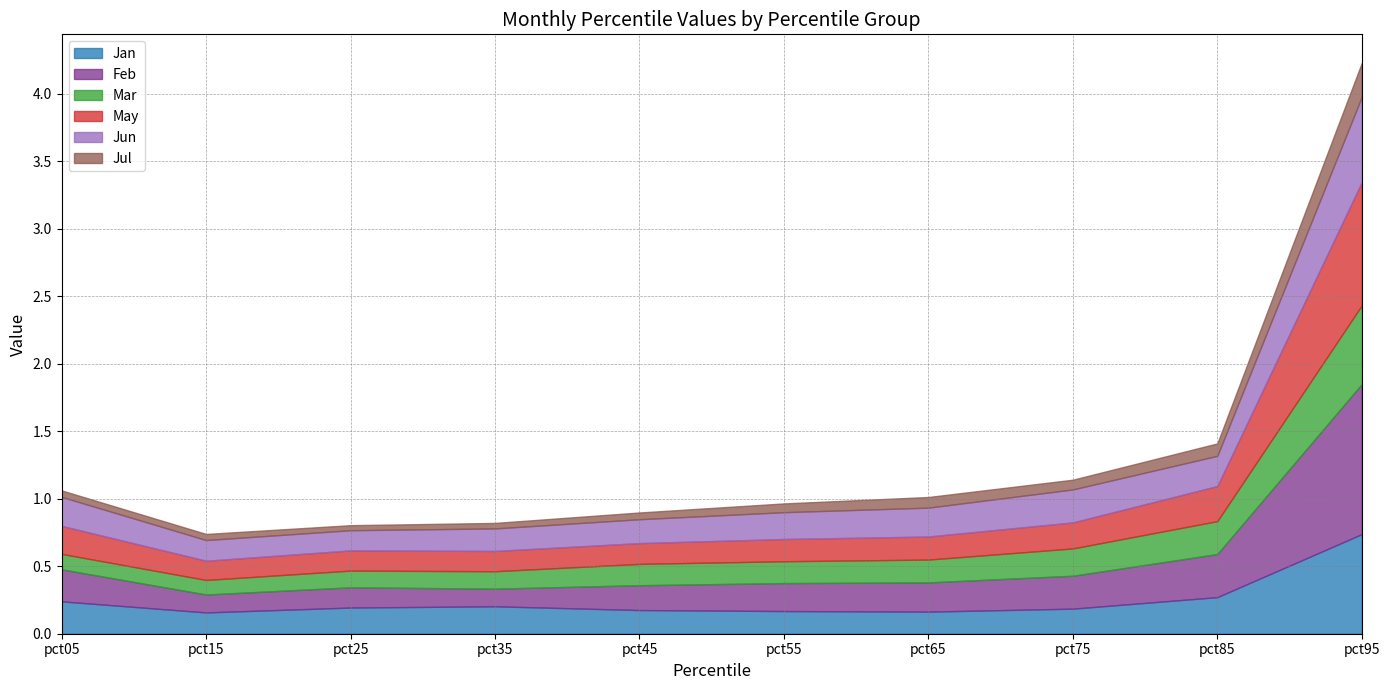

What is the average value of the Feb series?

0.3